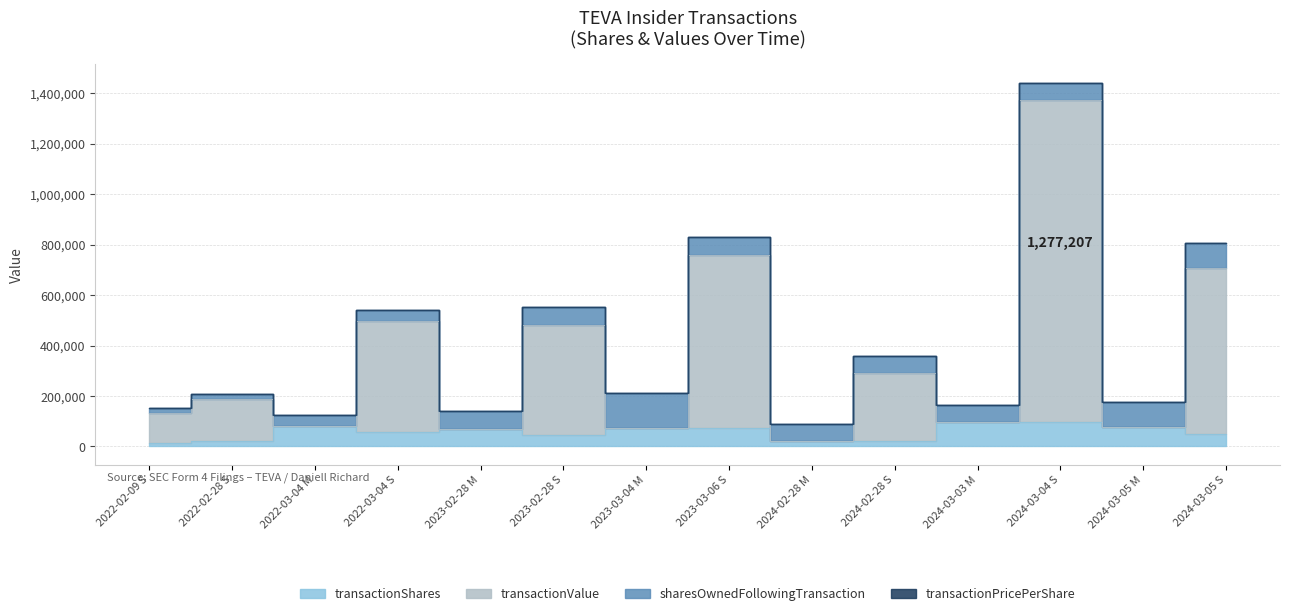

True or false: transactionValue and transactionShares intersect in this chart.

False